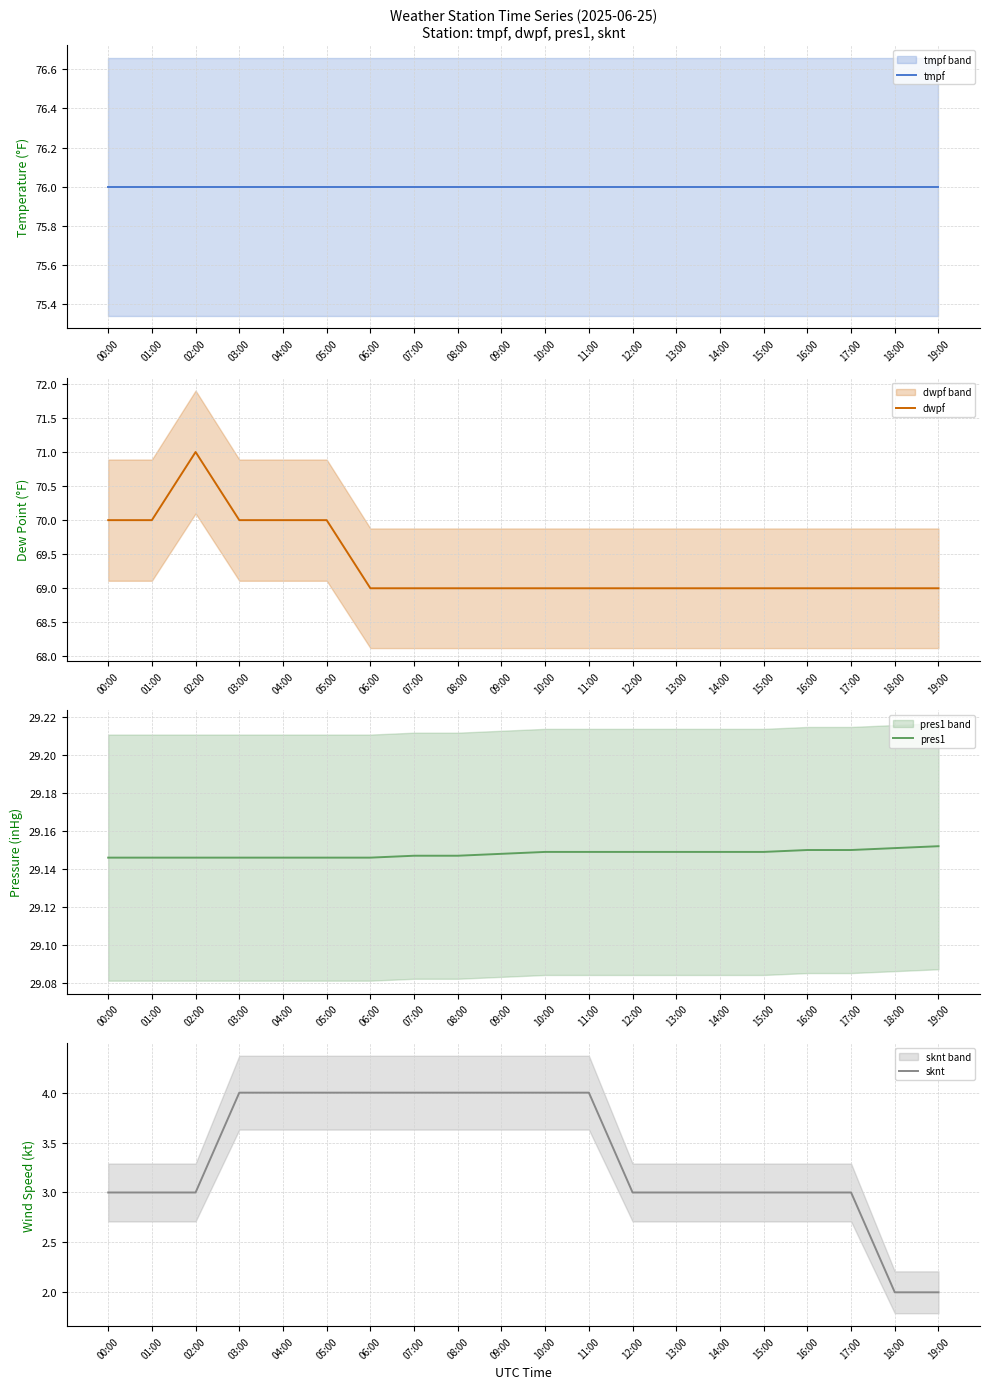

What is the lowest value of the sknt series?

2